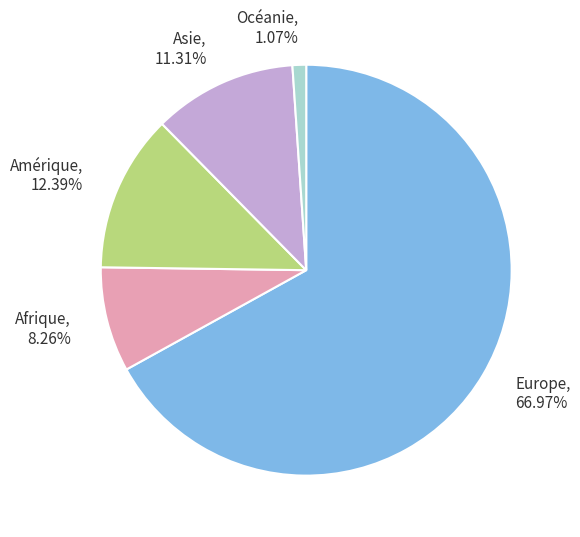

Rank the categories by value from lowest to highest.

Océanie, Afrique, Asie, Amérique, Europe